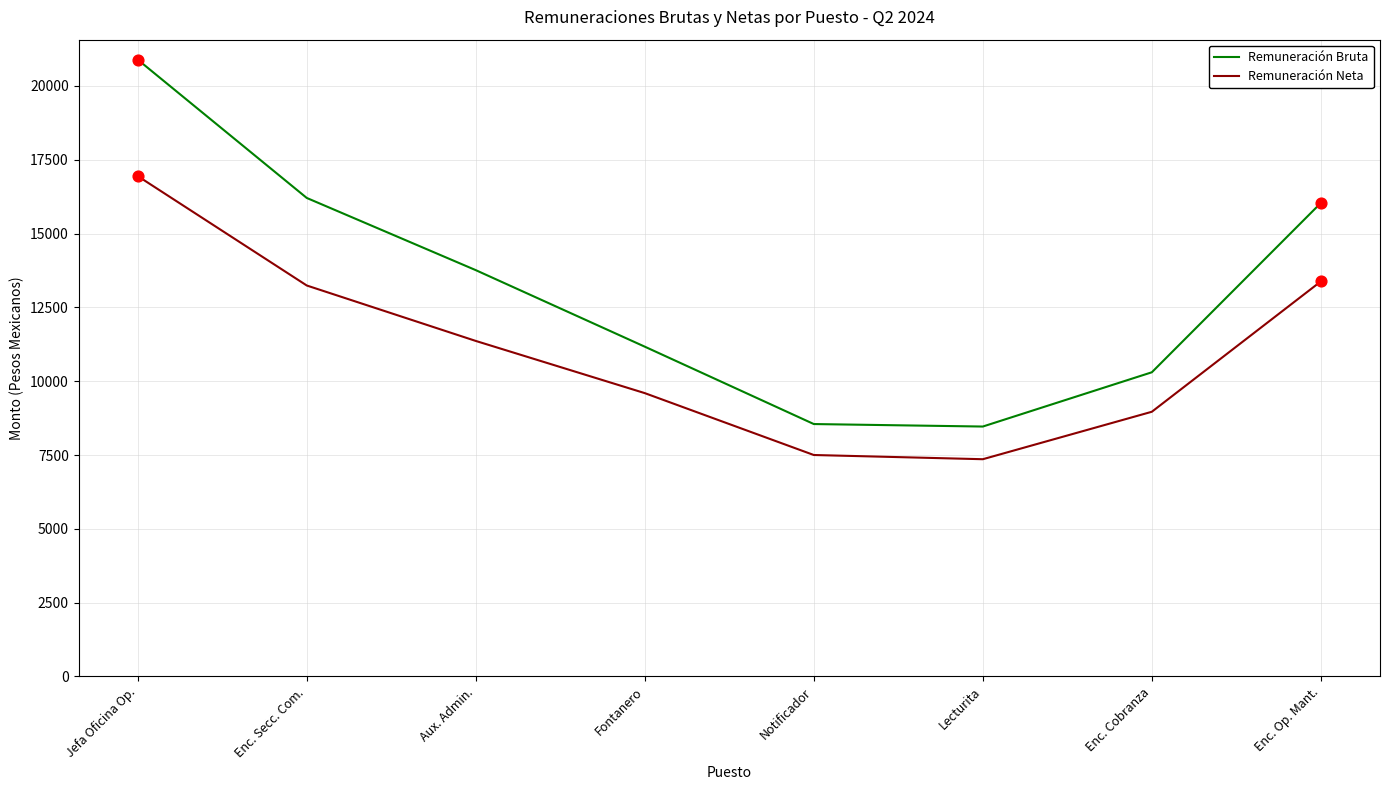

What is the total value across all series at Fontanero?

20766.2